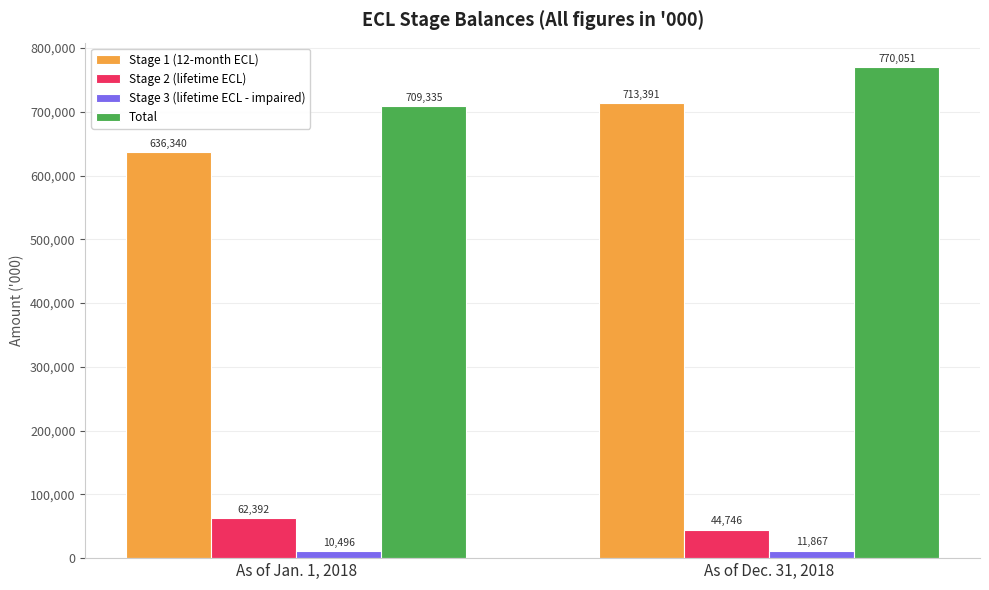

Is the value of Stage 1 (12-month ECL) at As of Dec. 31, 2018 greater than the value of Total at As of Dec. 31, 2018?

No